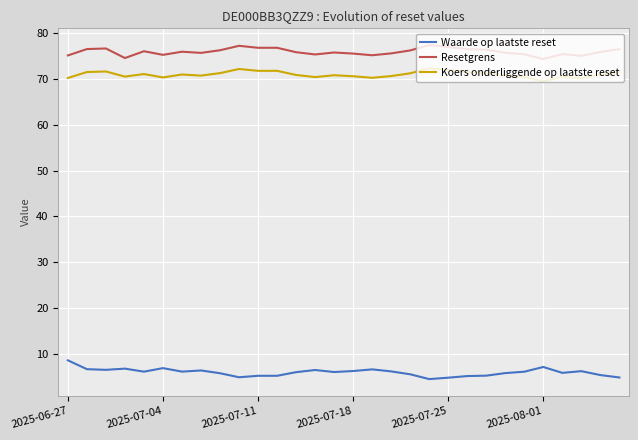

What is the smallest value displayed?

4.6